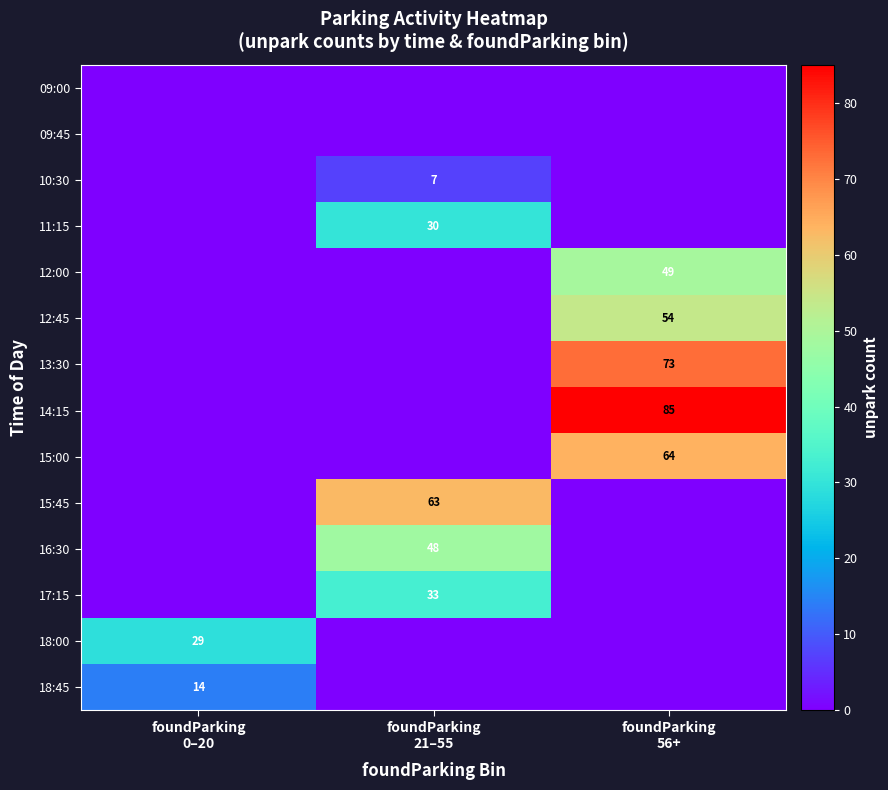

What is the difference between the 18:45 values at foundParking 21–55 and foundParking 0–20?

14